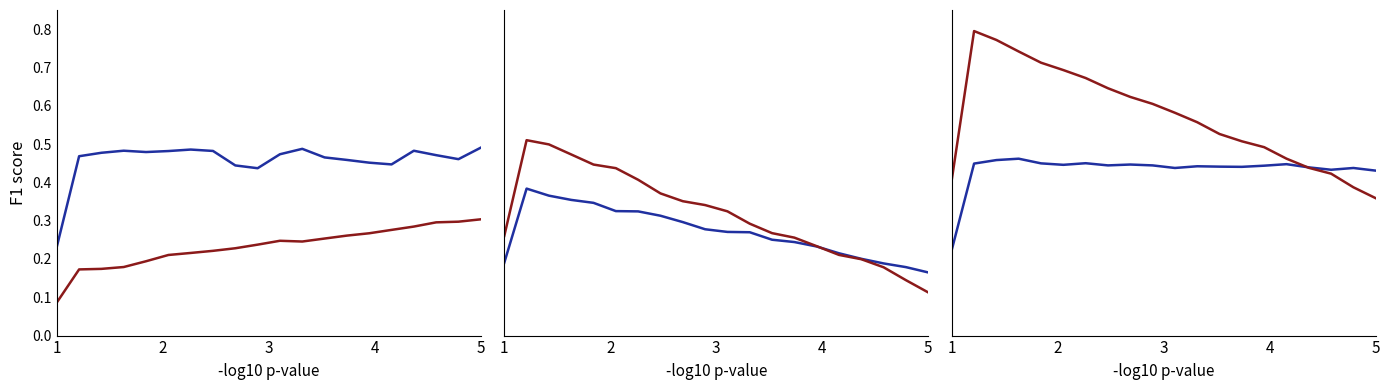

Which series has the largest total across all categories?

second